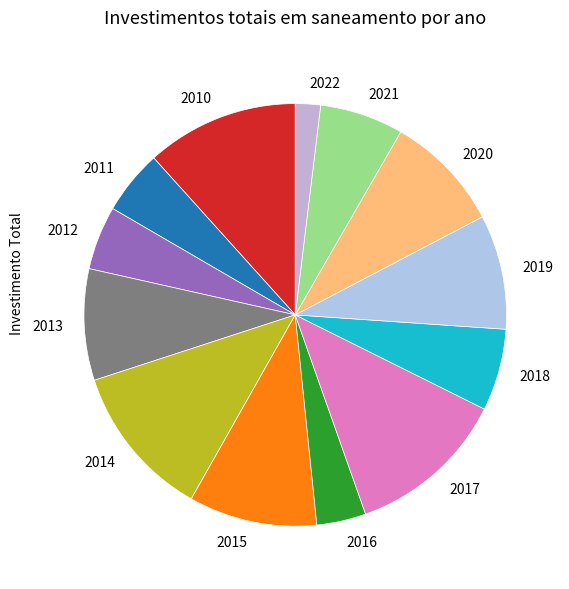

Which category has the smallest portion of the pie?

2022